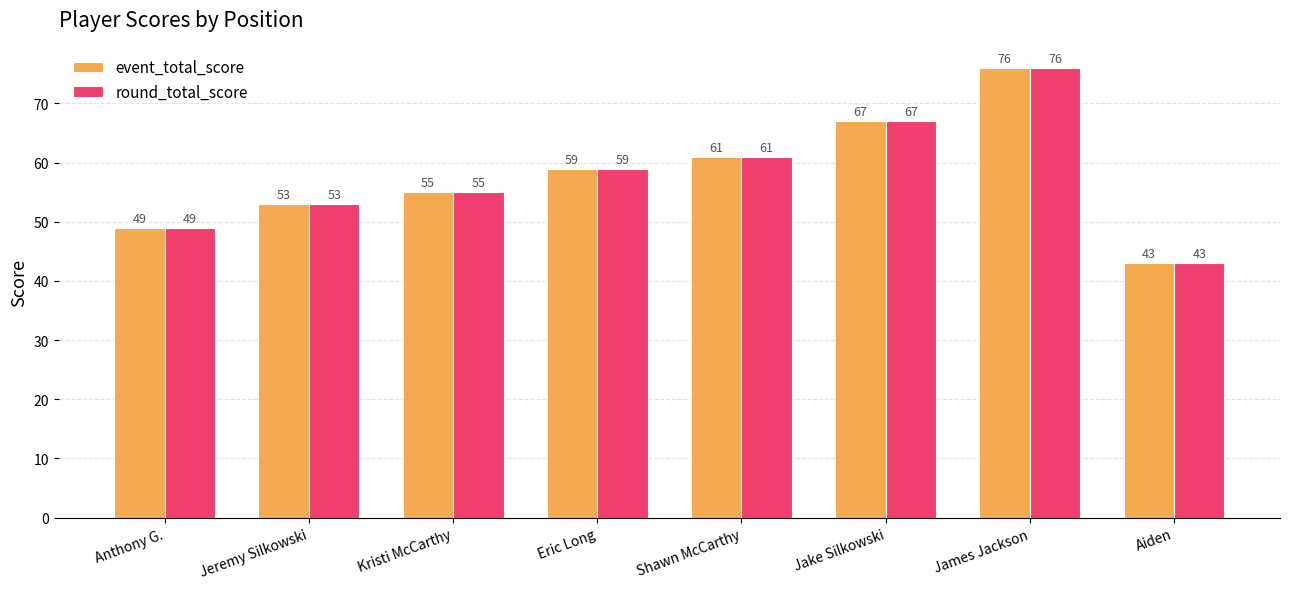

How many data points in round_total_score are less than 59?

4